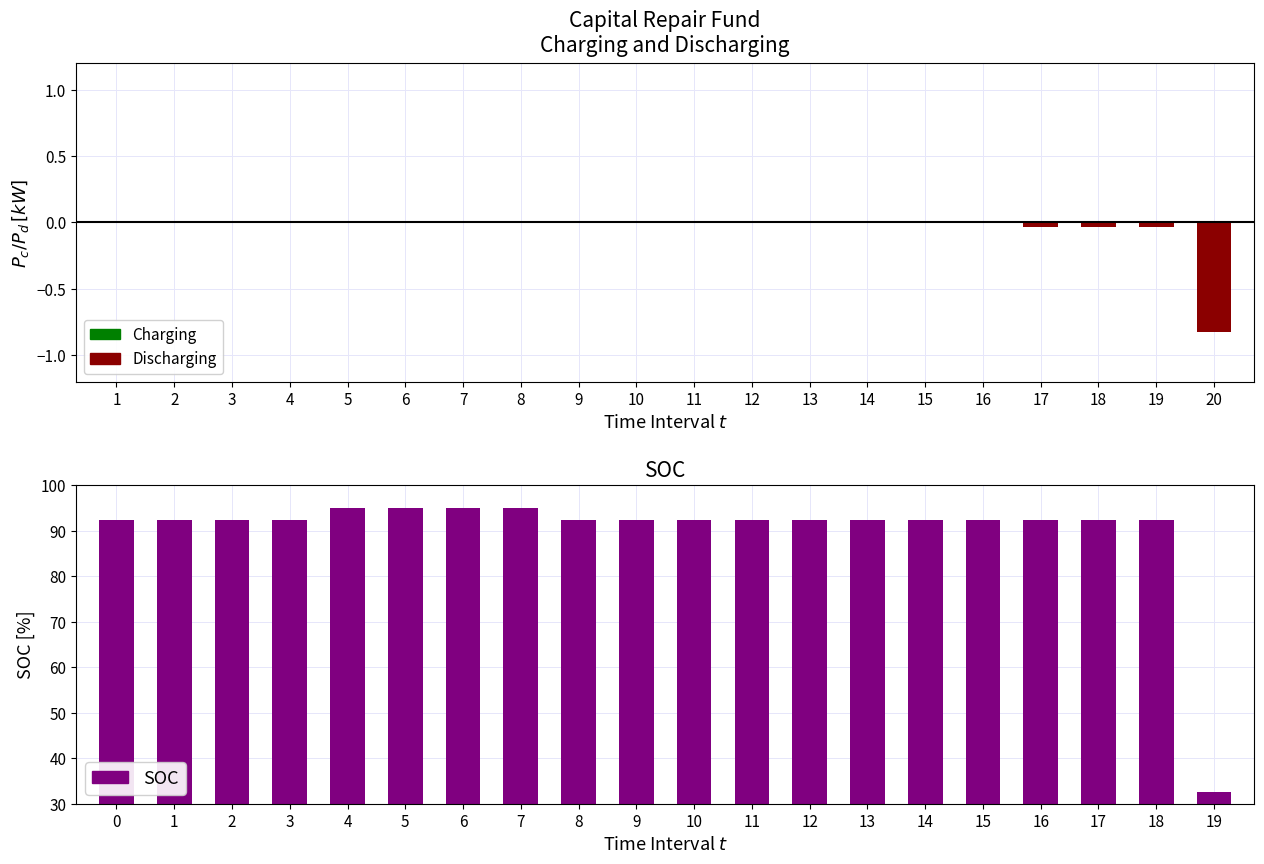

Which category has the highest value in the Charging series?

1